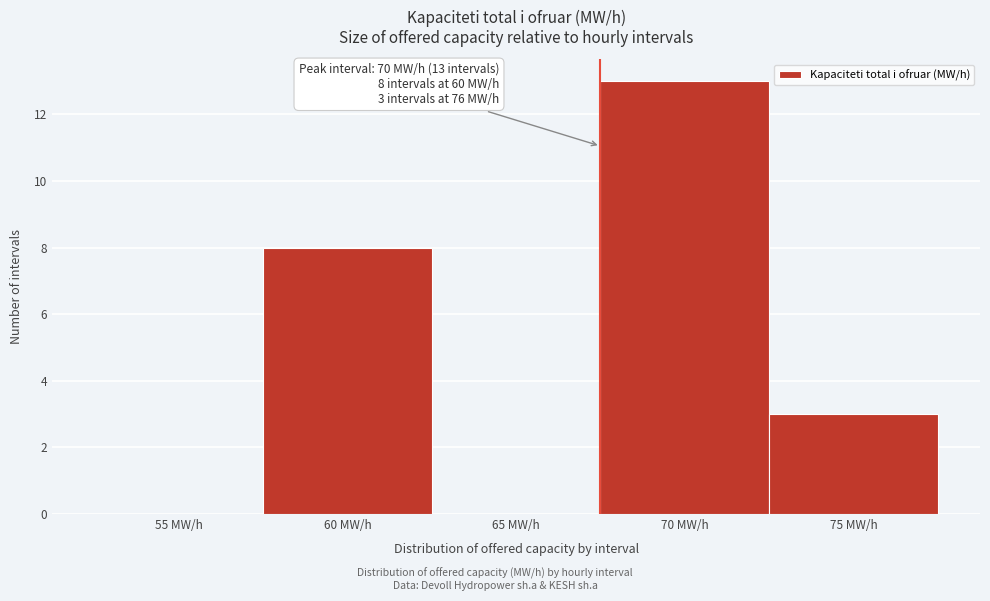

Reading left to right, extract all data points from this chart.

55 MW/h=0	60 MW/h=8	65 MW/h=0	70 MW/h=13	75 MW/h=3